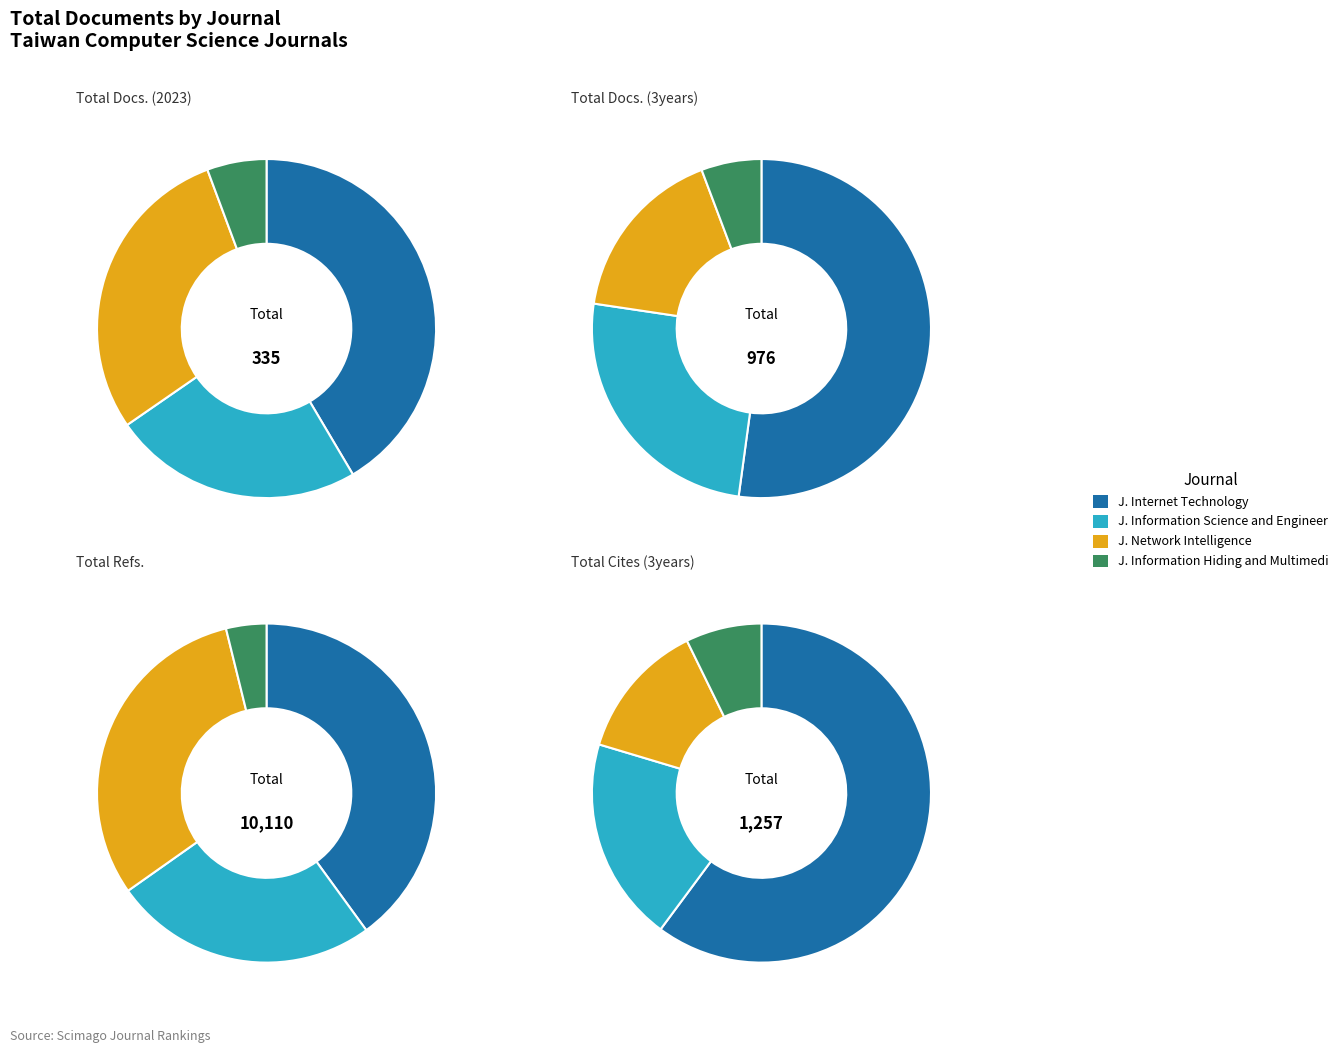

What is the total percentage of Journal of Network Intelligence and Journal of Internet Technology?

70.4%